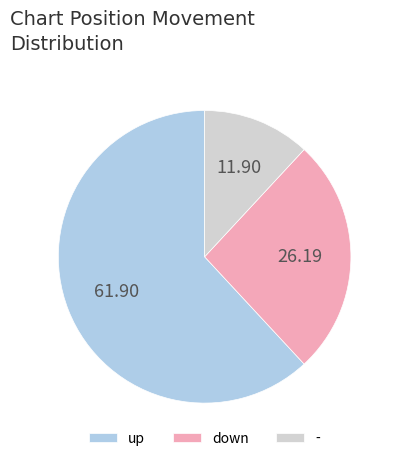

The down slice represents 26% of the pie. True or false?

True